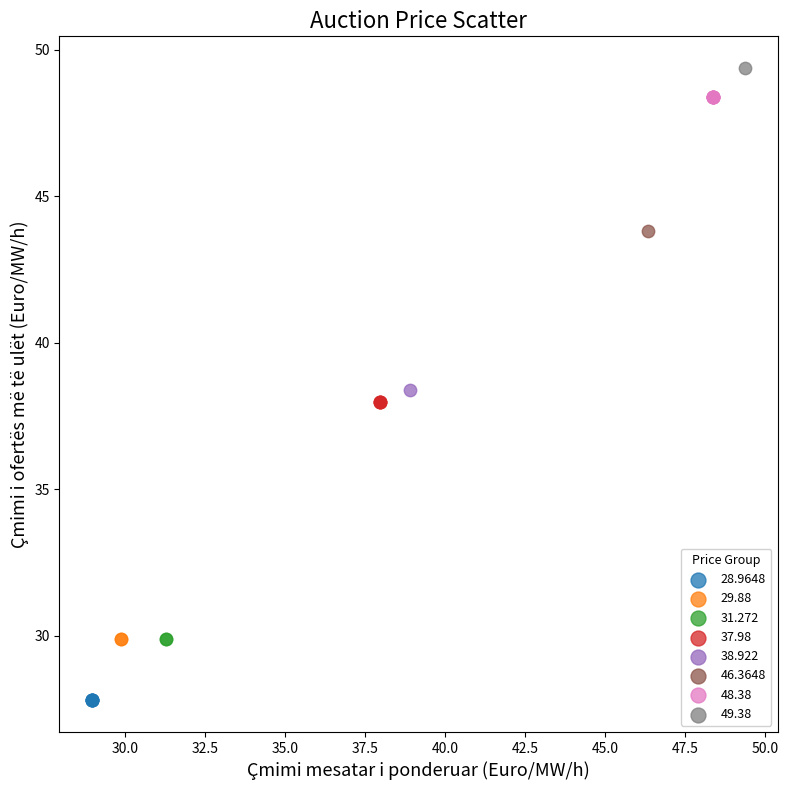

What are all the series names shown in the legend?

28.9648, 29.88, 31.272, 37.98, 38.922, 46.3648, 48.38, 49.38